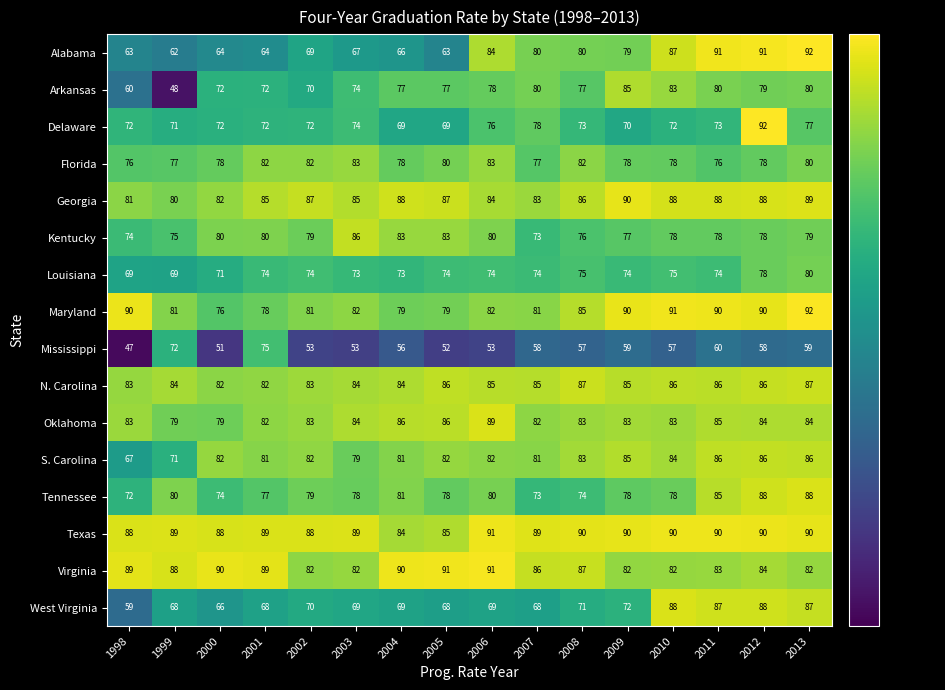

What is the total value across all series at 2007?

1248